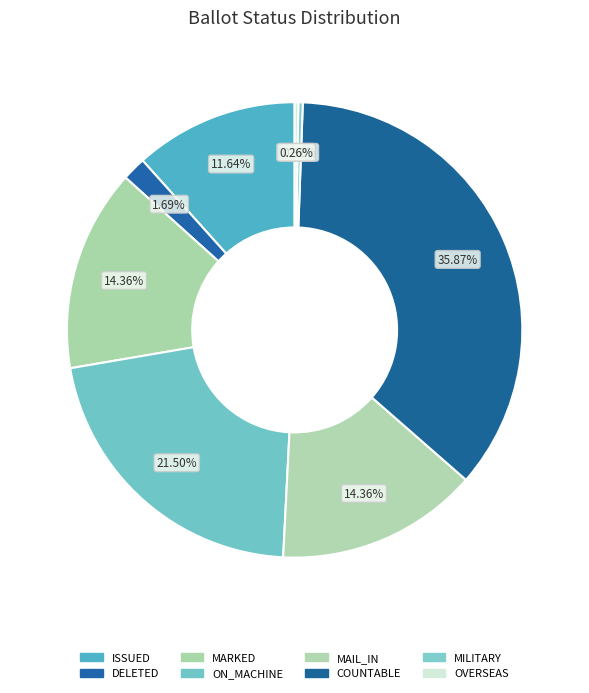

Is it true that ISSUED is 12% of the pie?

True